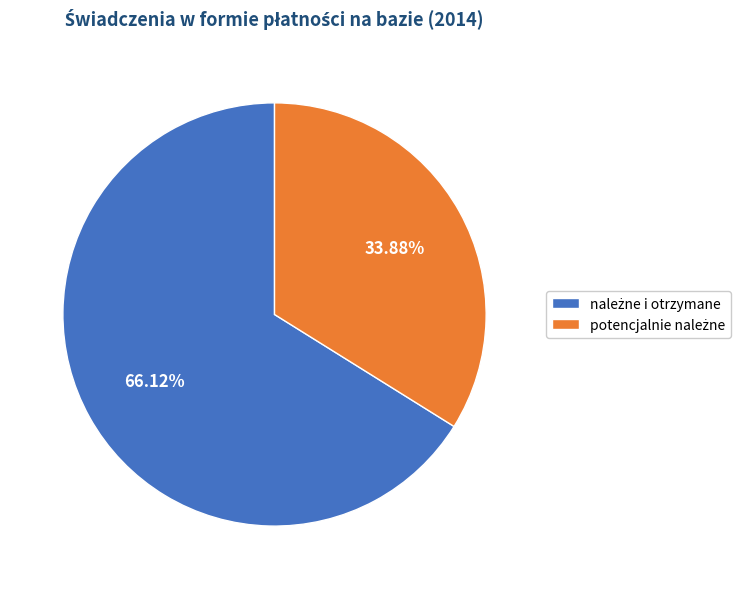

Is there a majority slice in this chart?

Yes